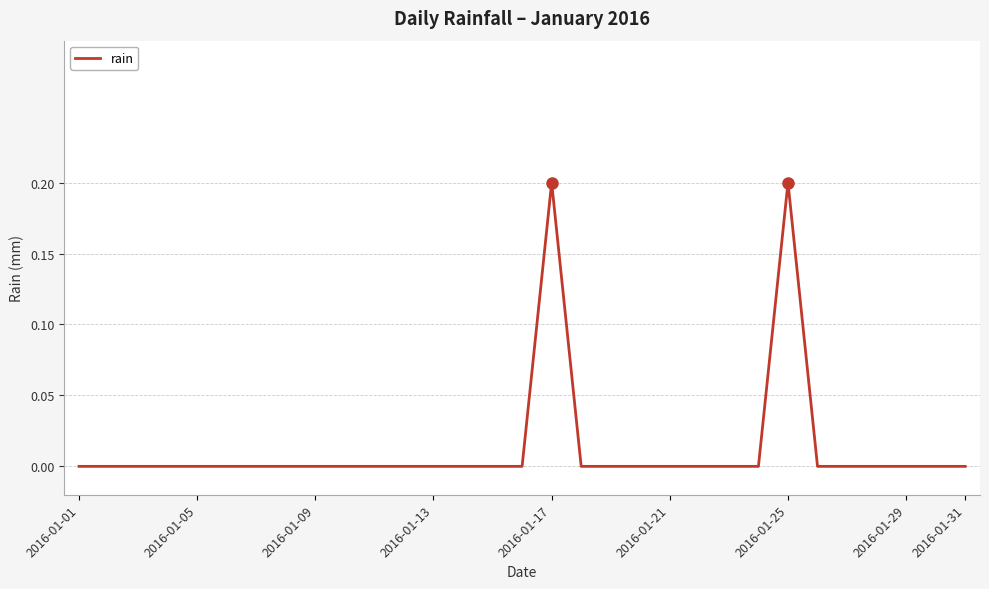

How many distinct data groups are displayed?

1